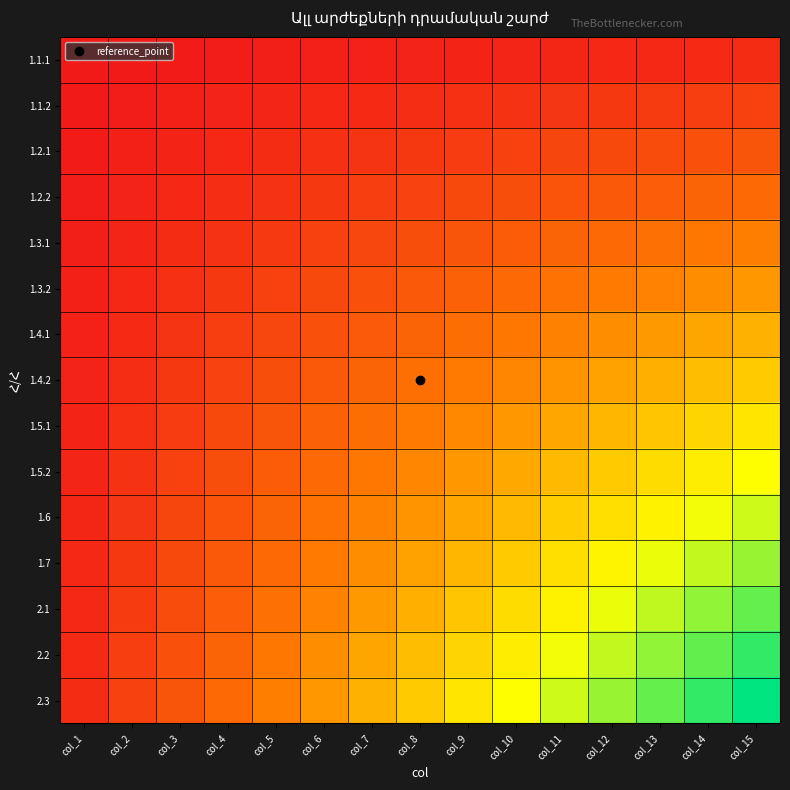

How many series are shown in this chart?

15